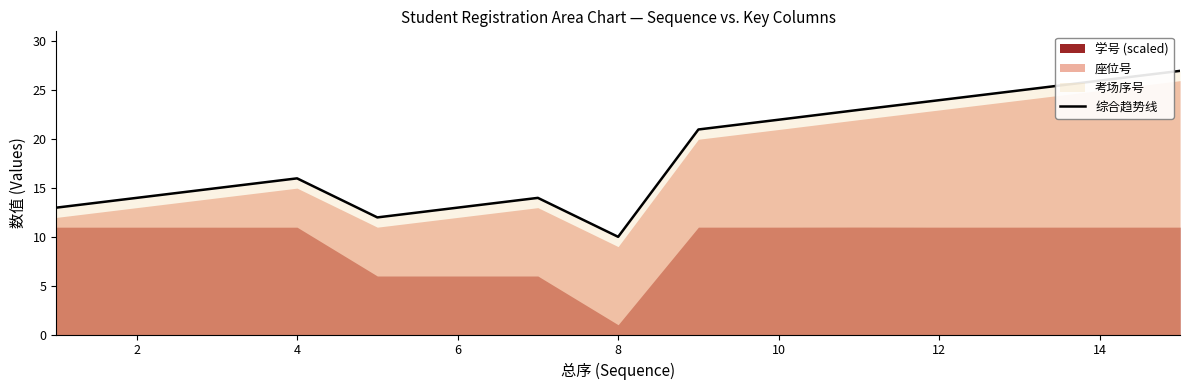

At which label is 综合趋势线 closest to 18?

4